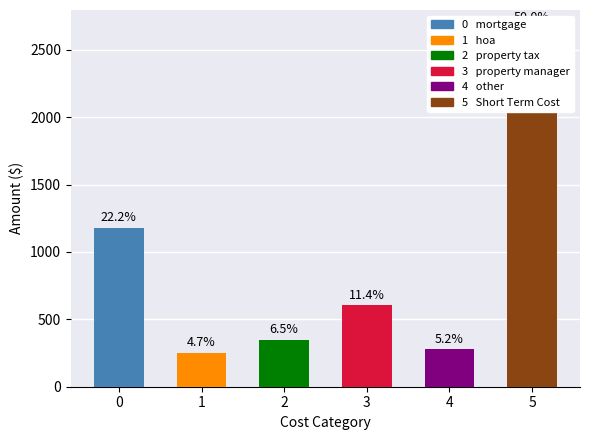

What is the sum of the values at 4 and 1?

528.3